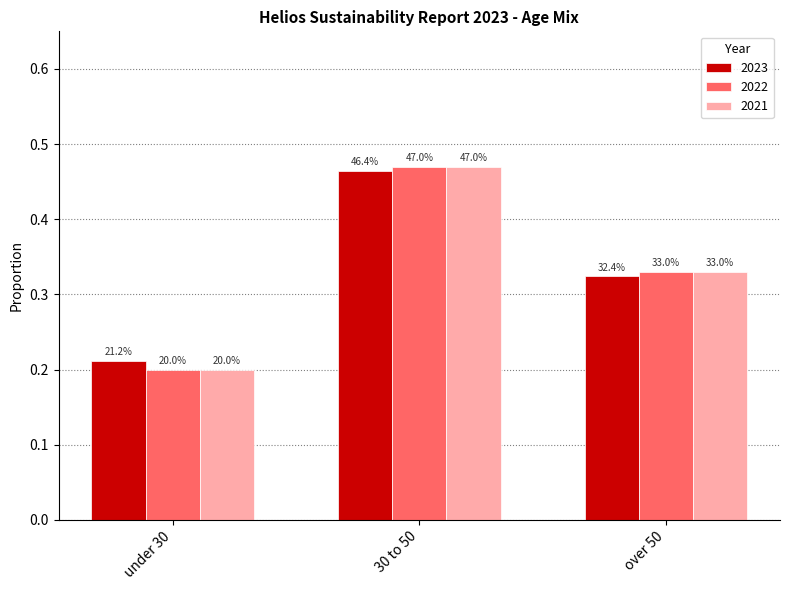

How many bars are there in each group?

3